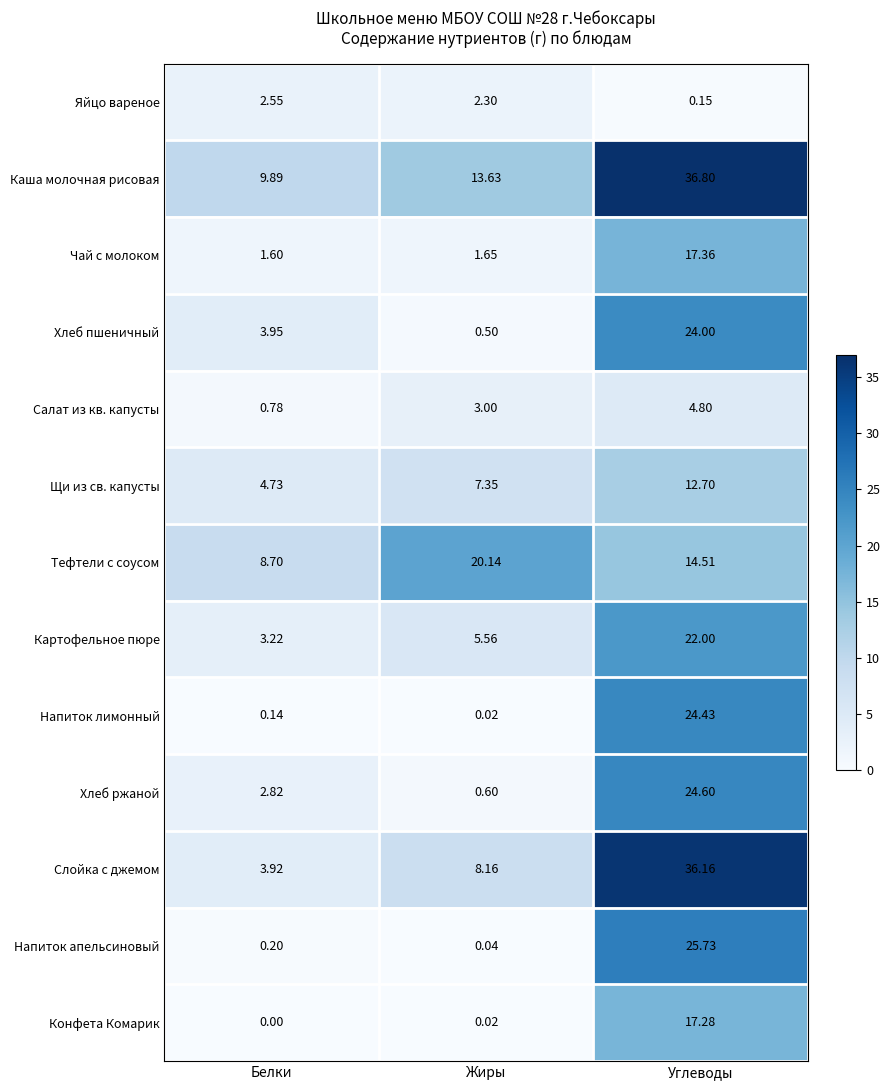

Where is Хлеб пшеничный nearest to the value 12?

Белки